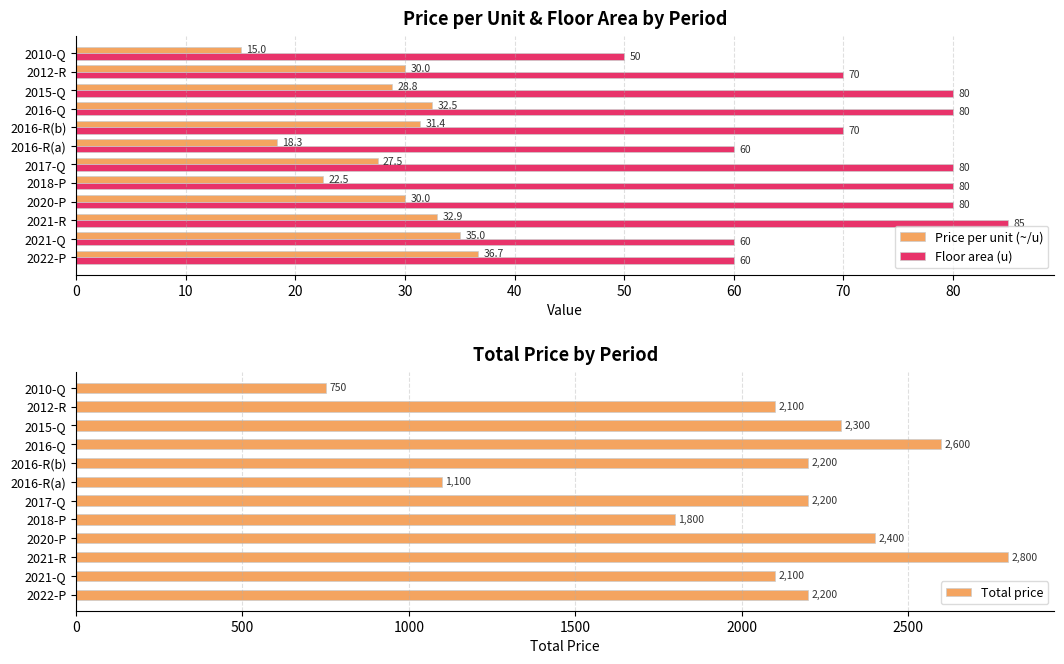

The value of Floor area (u) at 2020-P is 46.2. True or false?

False